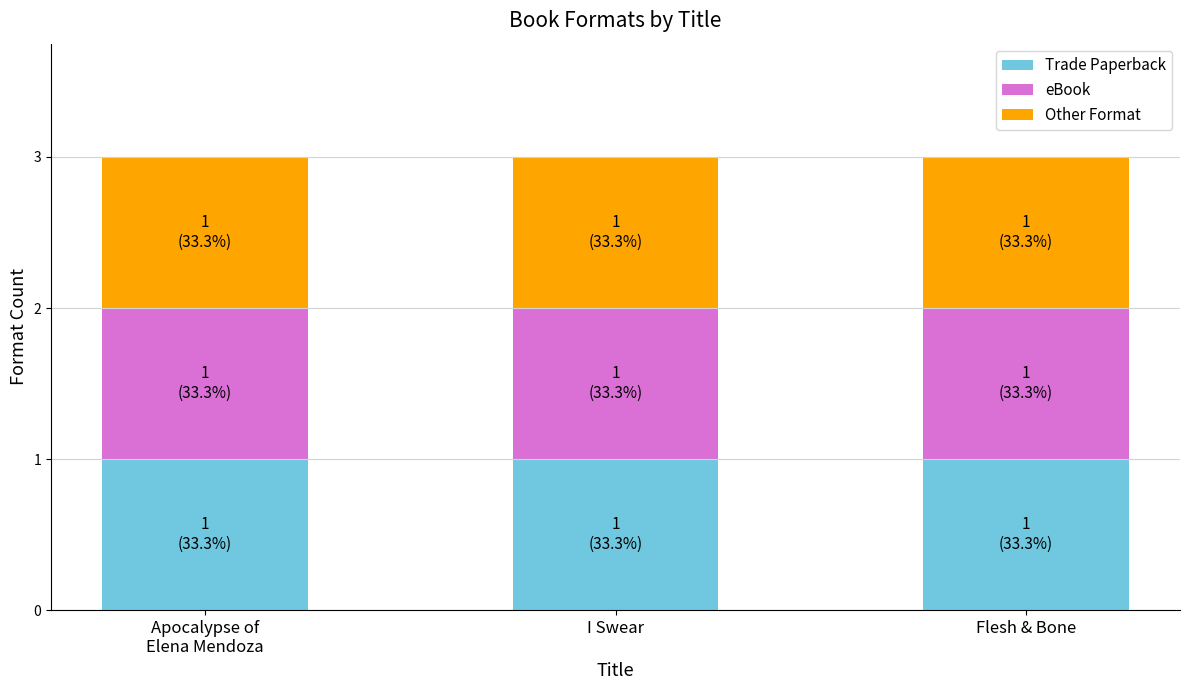

At Apocalypse of Elena Mendoza, list the series in order from largest to smallest.

Trade Paperback, eBook, Other